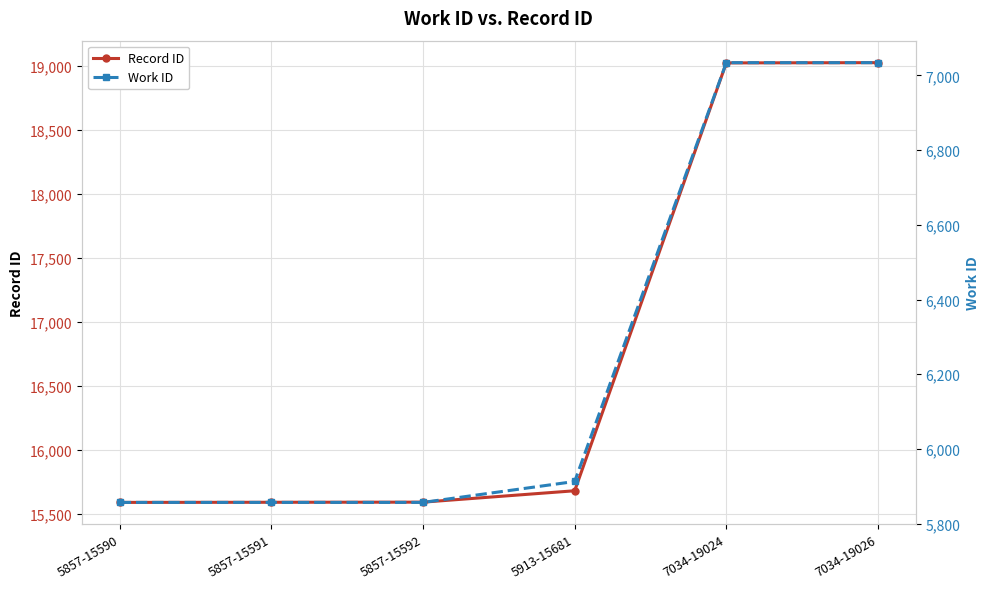

How many values in the Work ID series exceed 5913?

2